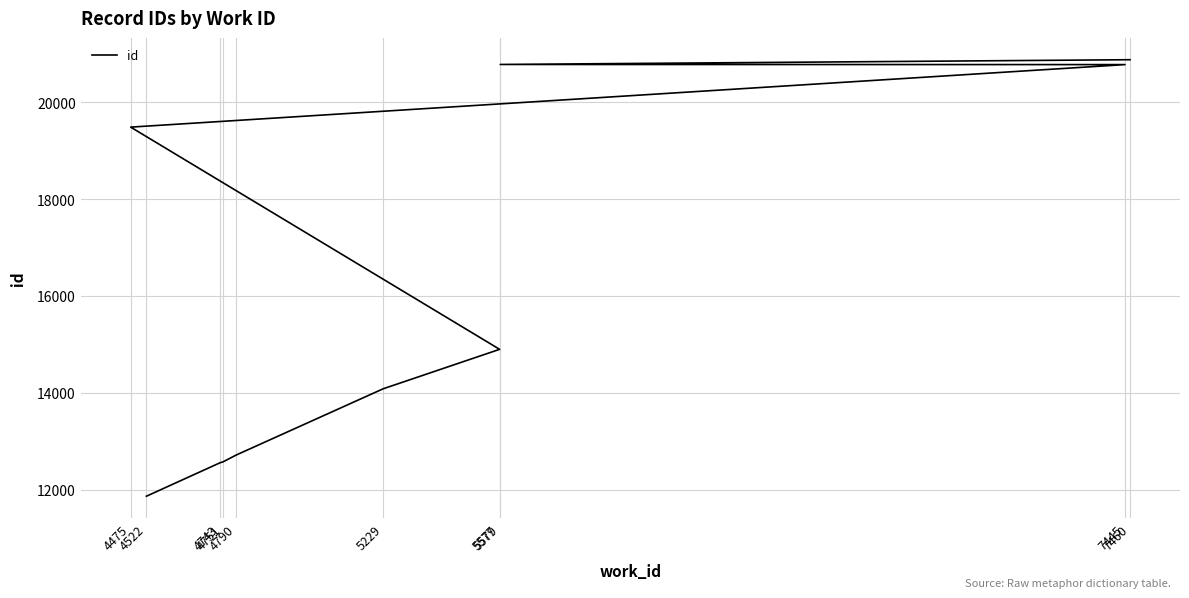

True or false: there are more than 2 points higher than both neighbors.

False